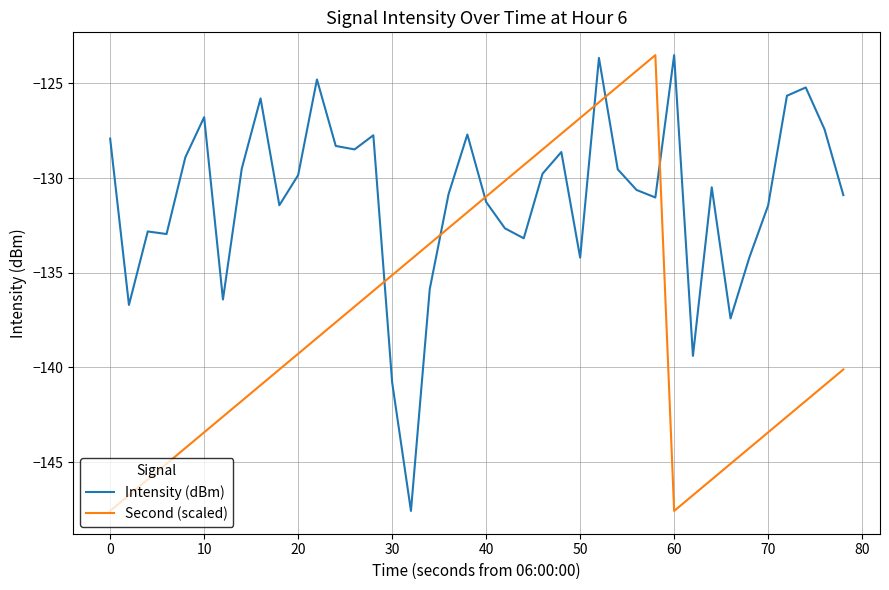

Which series has the largest total across all categories?

Intensity (dBm)